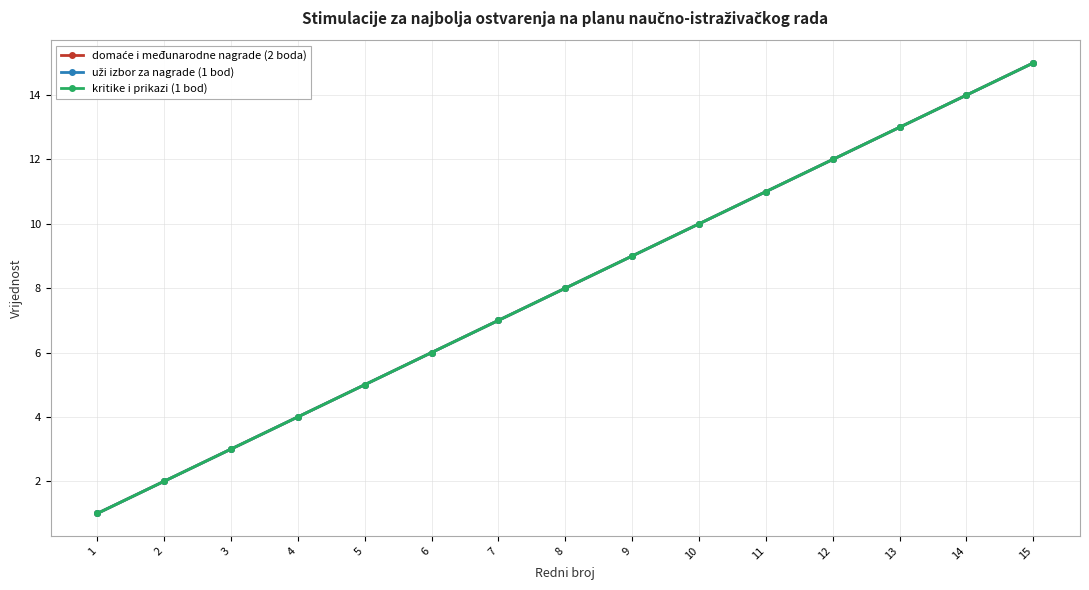

What is the difference between the kritike i prikazi (1 bod) values at 13 and 7?

6